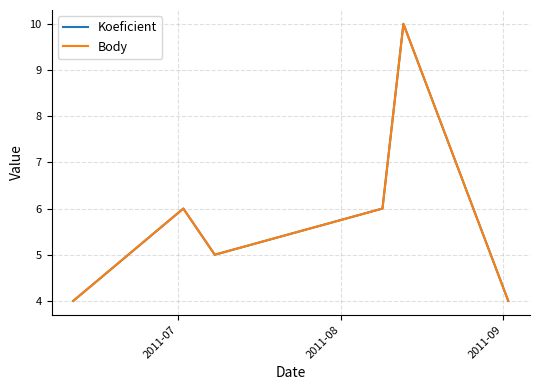

Reading right to left, transcribe all the data shown in this chart.

Koeficient: 4	10	6	5	6	4
Body: 4	10	6	5	6	4